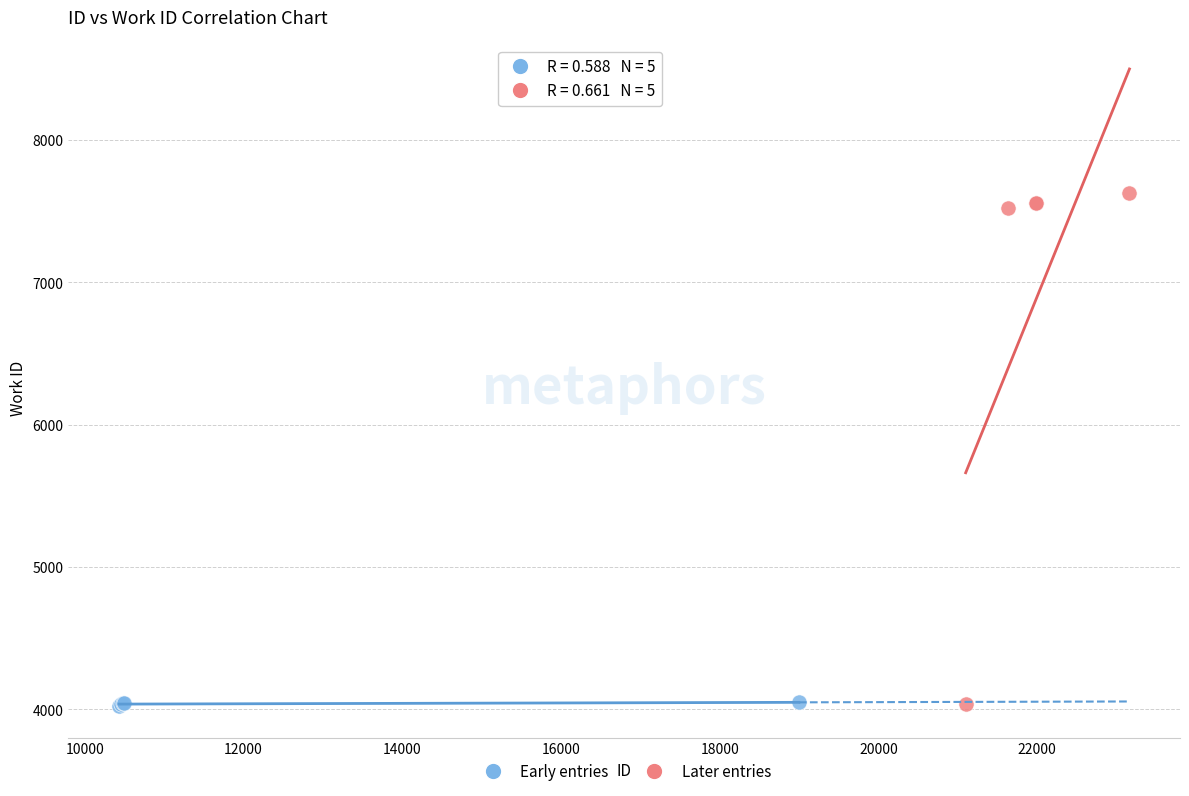

Which series has the widest spread of Y values?

Later entries